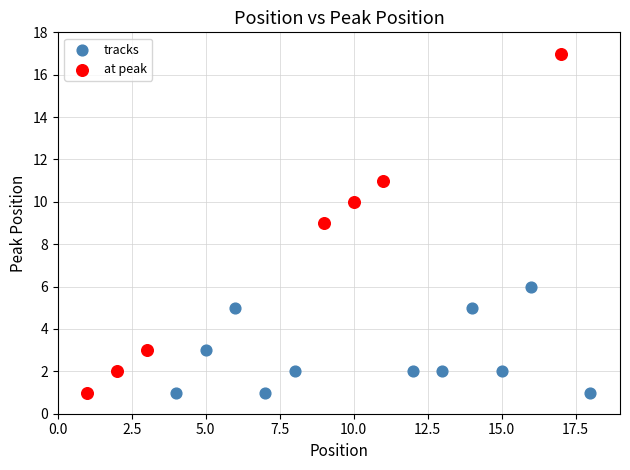

Which series contains the highest Y value?

at peak